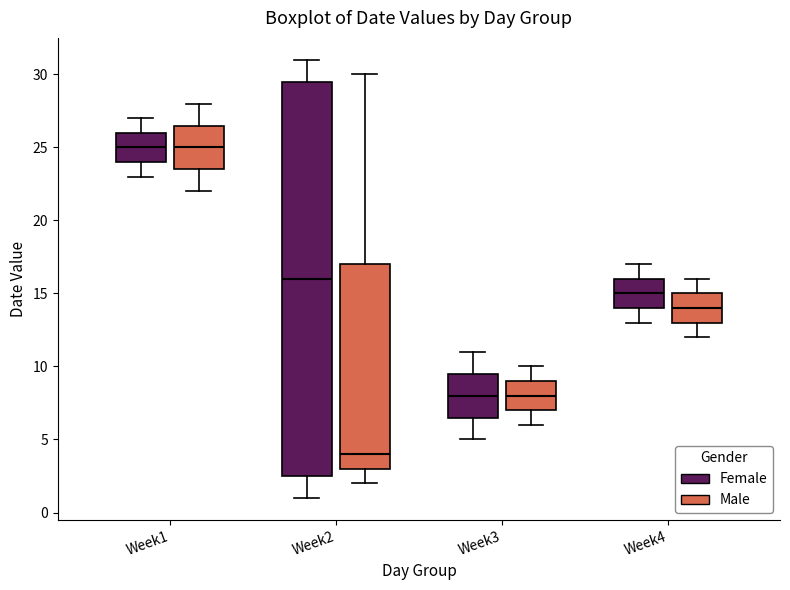

Reading left to right, read every box against the y-axis: the position of its median line, the range the box covers, and the ends of its whiskers. The values are not printed on the chart, so give them approximately, as read against the axis.

Week1 (Female): median 25.0, box 24.0 to 26.0, whiskers 23.0 to 27.0
Week1 (Male): median 25.0, box 23.5 to 26.5, whiskers 22.0 to 28.0
Week2 (Female): median 16.0, box 2.5 to 29.5, whiskers 1.0 to 31.0
Week2 (Male): median 4.0, box 3.0 to 17.0, whiskers 2.0 to 30.0
Week3 (Female): median 8.0, box 6.5 to 9.5, whiskers 5.0 to 11.0
Week3 (Male): median 8.0, box 7.0 to 9.0, whiskers 6.0 to 10.0
Week4 (Female): median 15.0, box 14.0 to 16.0, whiskers 13.0 to 17.0
Week4 (Male): median 14.0, box 13.0 to 15.0, whiskers 12.0 to 16.0